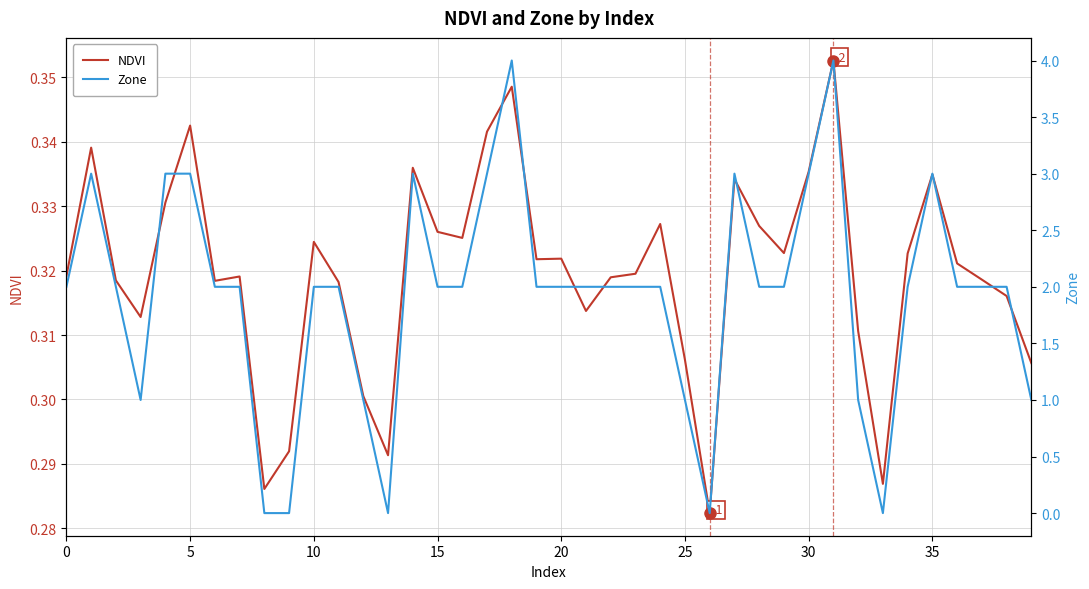

Rank the series by their average value, from highest to lowest.

Zone, NDVI